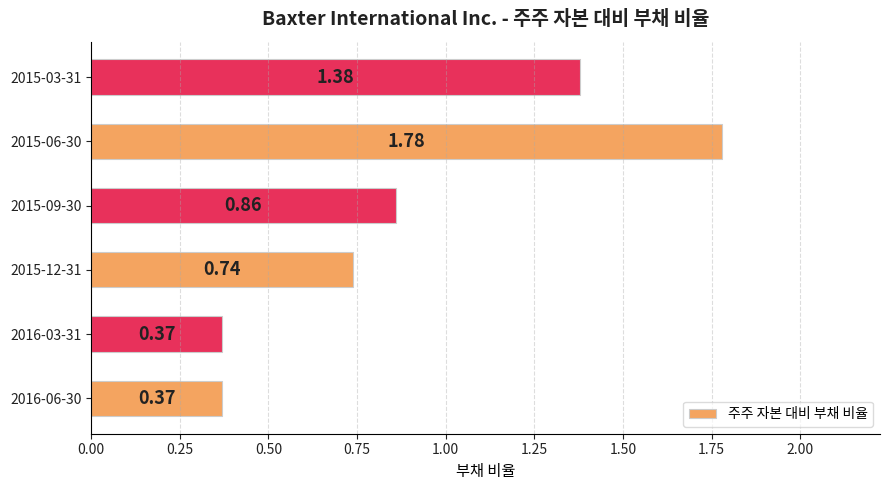

Which has a higher value, 2016-06-30 or 2015-09-30?

2015-09-30